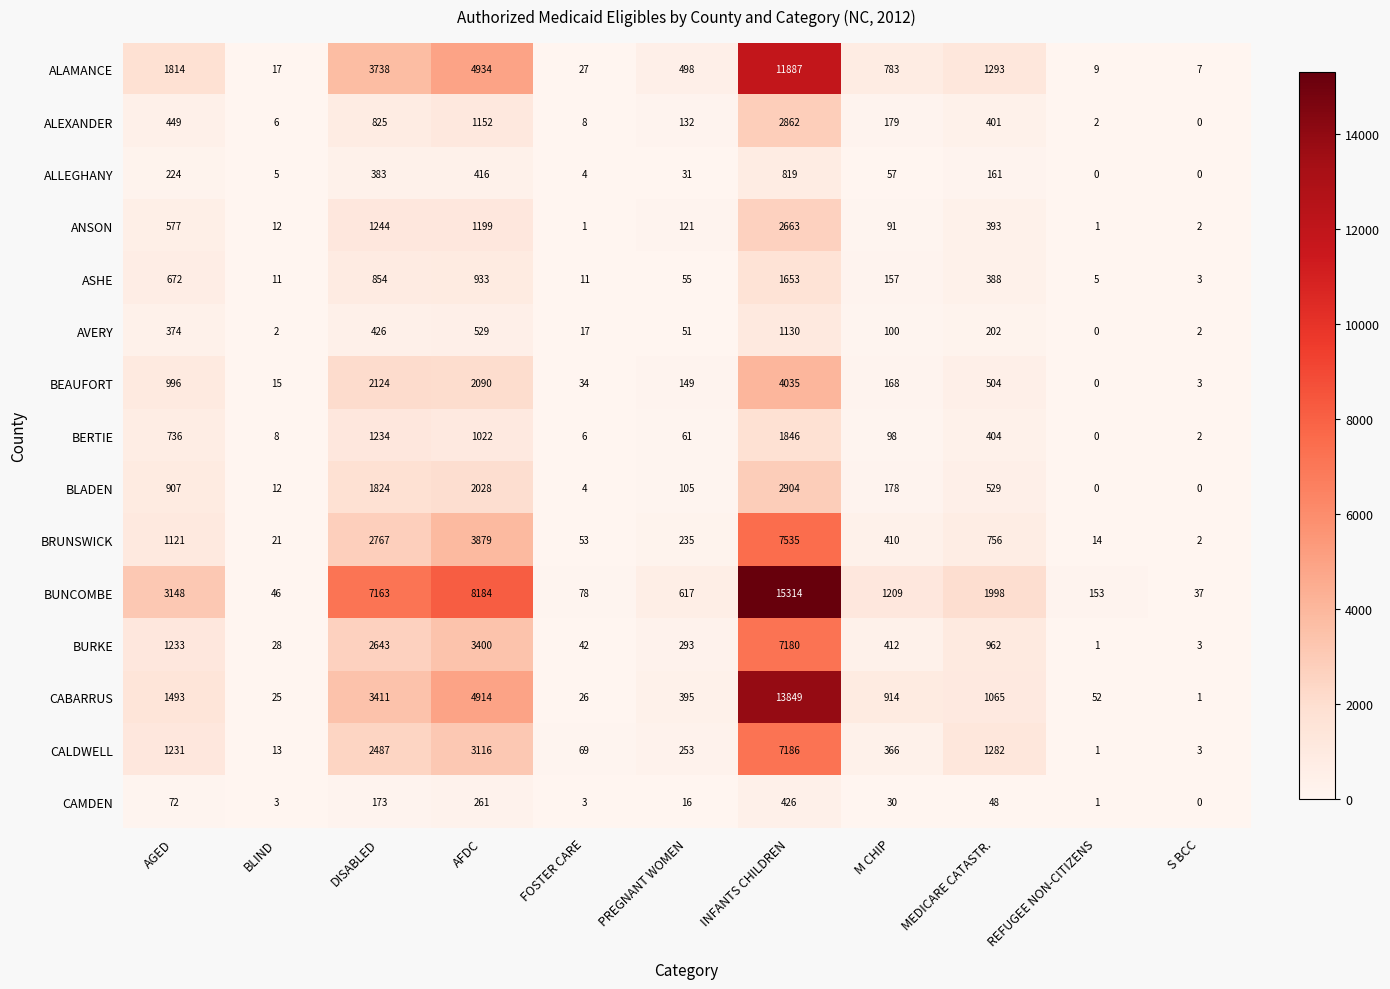

How many series are shown in this chart?

15